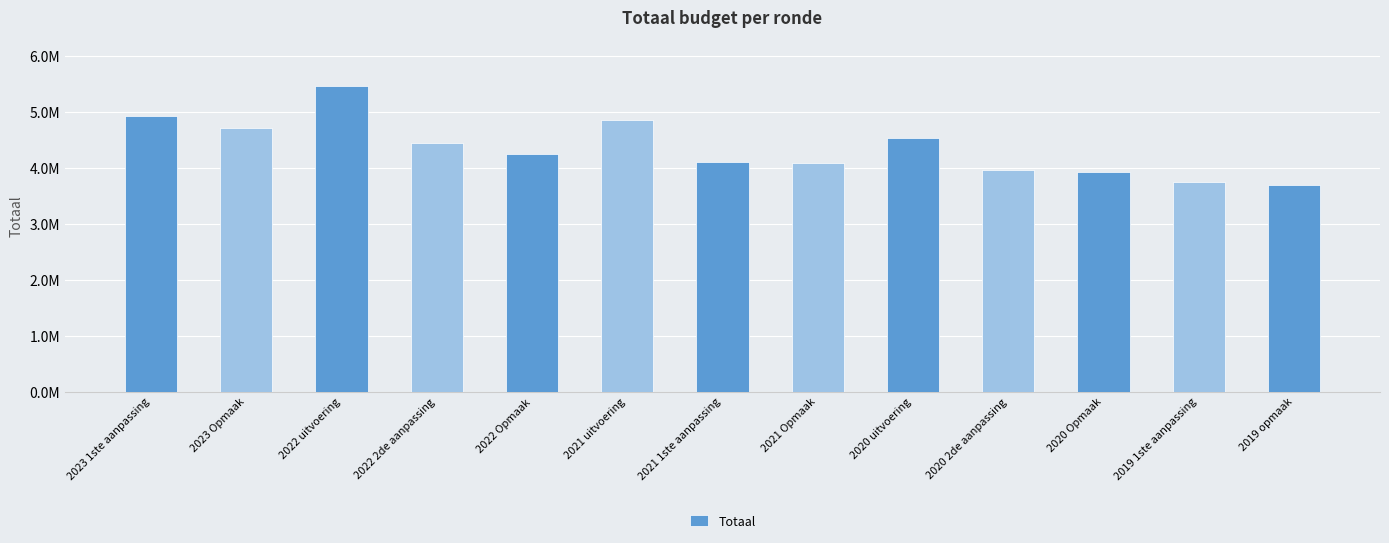

Reading left to right, transcribe all the data shown in this chart.

2023 1ste aanpassing=4927560	2023 Opmaak=4723421	2022 uitvoering=5468872	2022 2de aanpassing=4445457	2022 Opmaak=4254636	2021 uitvoering=4865501	2021 1ste aanpassing=4098841	2021 Opmaak=4098309	2020 uitvoering=4542475	2020 2de aanpassing=3962799	2020 Opmaak=3922195	2019 1ste aanpassing=3758147	2019 opmaak=3691385